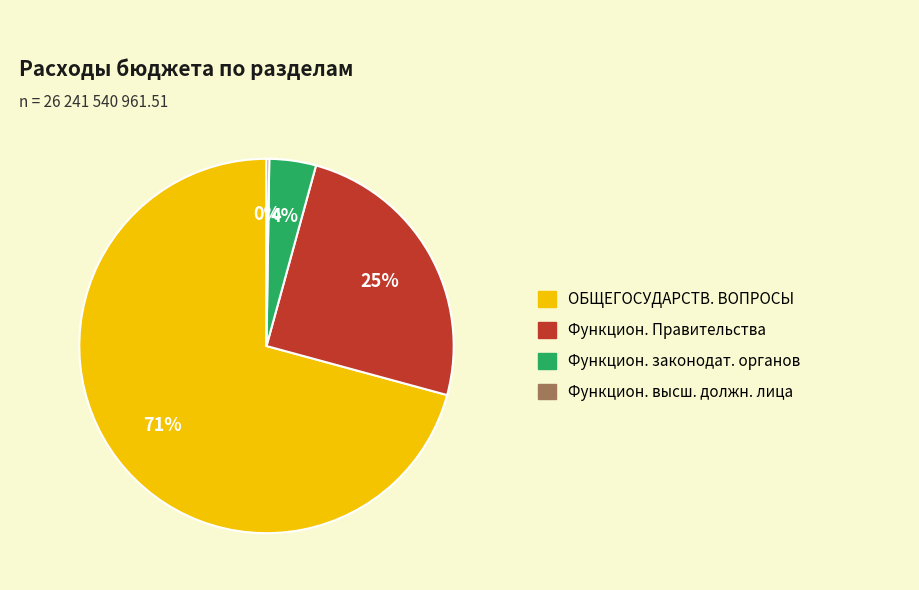

Does any single category account for the majority?

Yes